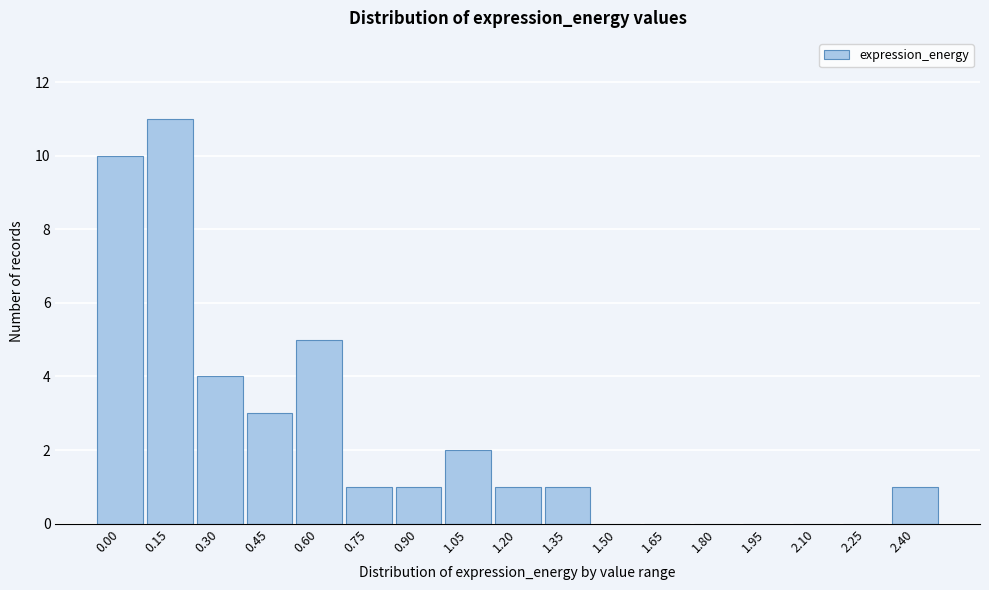

Reading left to right, transcribe all the data shown in this chart.

0.00=10	0.15=11	0.30=4	0.45=3	0.60=5	0.75=1	0.90=1	1.05=2	1.20=1	1.35=1	1.50=0	1.65=0	1.80=0	1.95=0	2.10=0	2.25=0	2.40=1